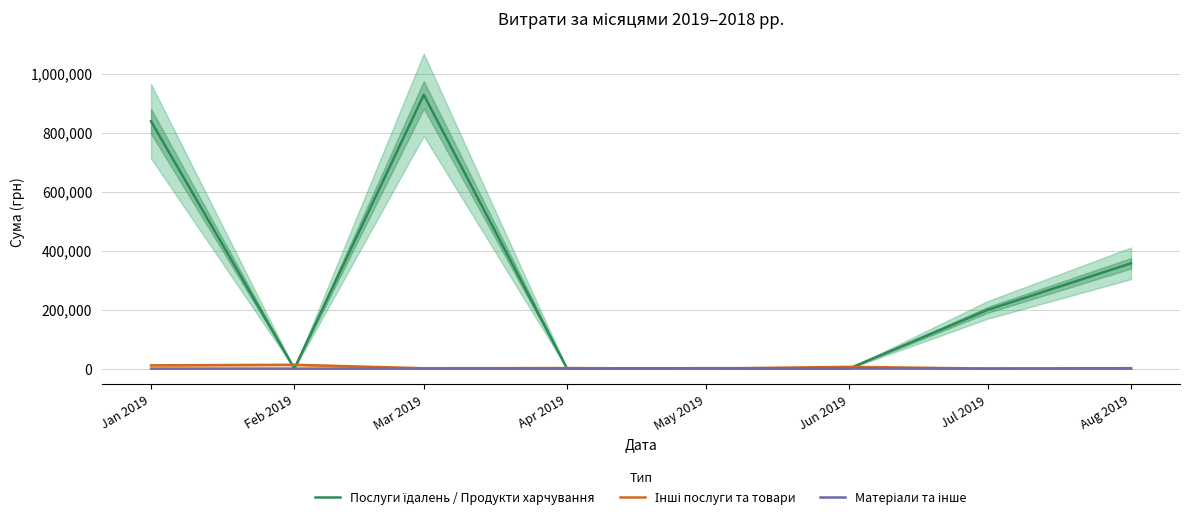

What is the average value of the Послуги їдалень / Продукти харчування series?

290209.0